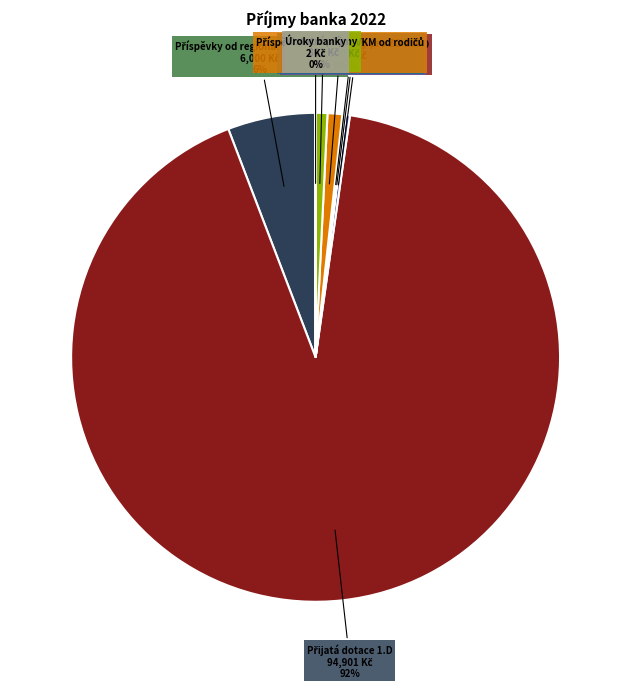

Does any single category account for the majority?

Yes